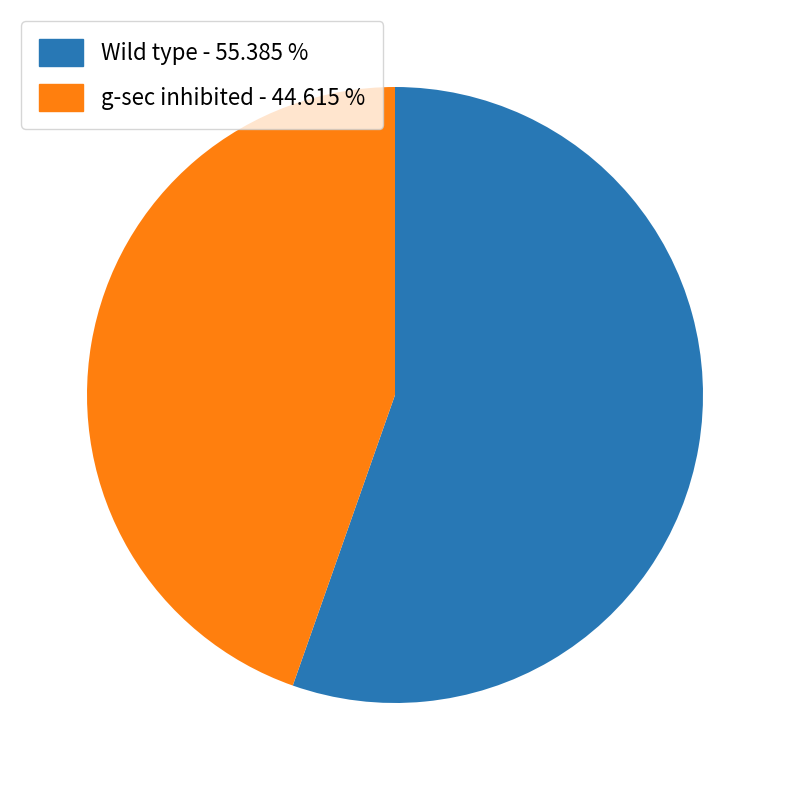

What is the ratio of the value at g-sec inhibited to the value at Wild type?

0.8